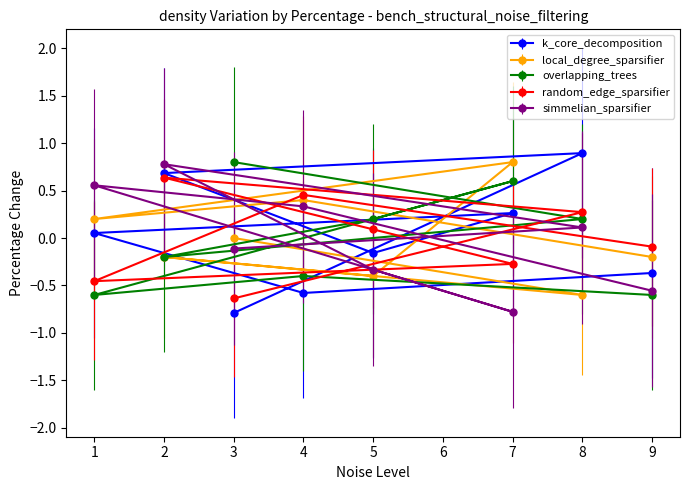

How many series are shown in this chart?

5